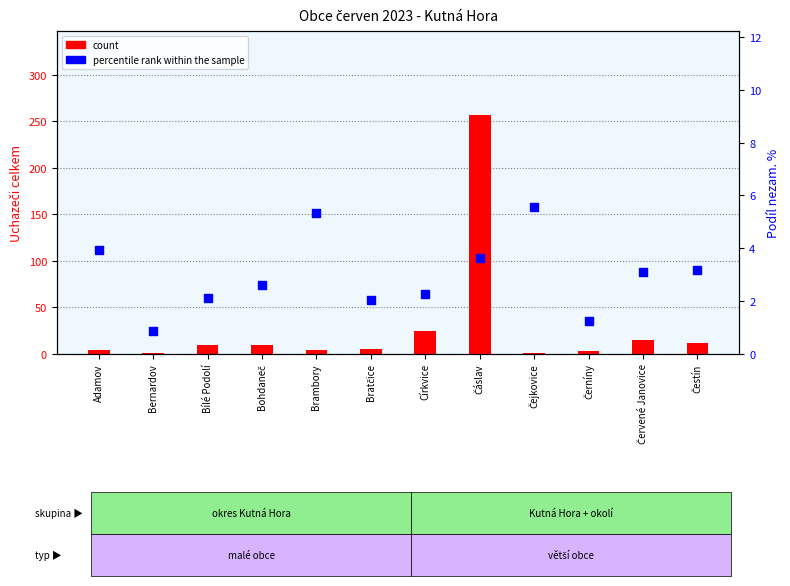

At which category is the sum across all series the highest?

Čáslav